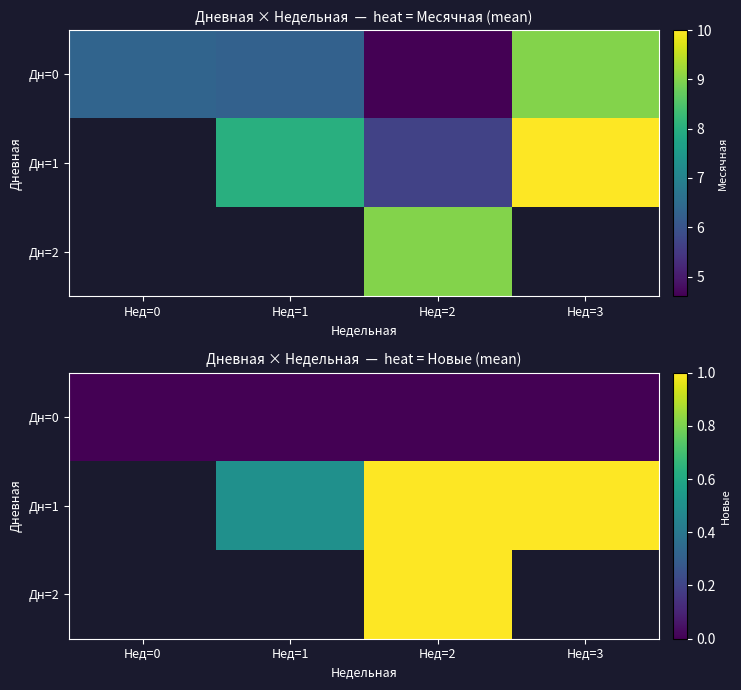

At which category is the sum across all series the highest?

Нед=2